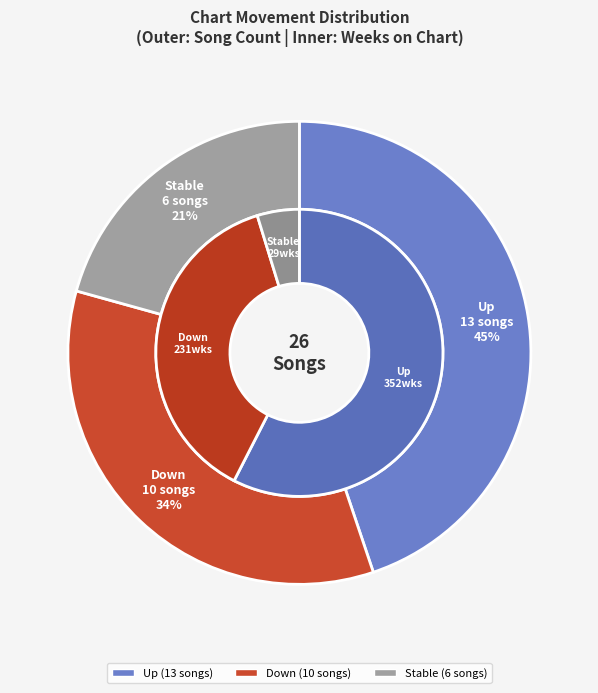

Is it true that - is 9% of the pie?

False